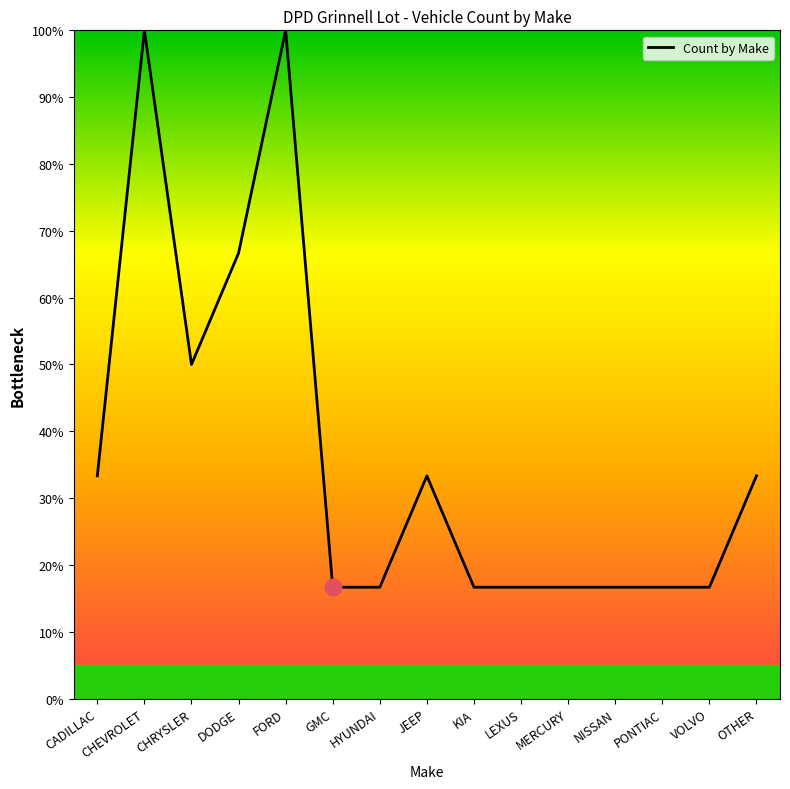

What position from the right is NISSAN?

4